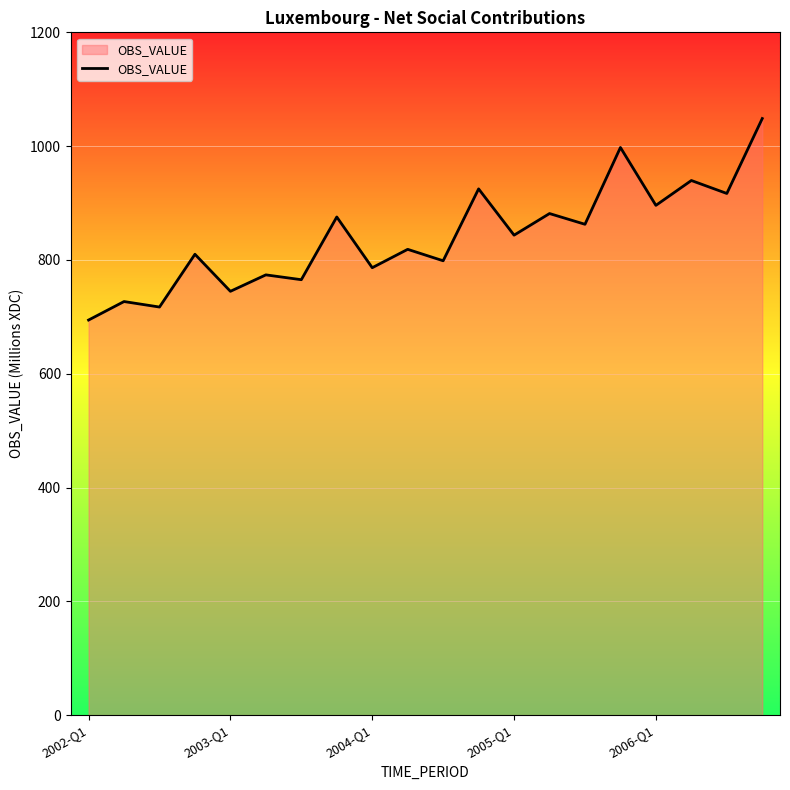

What is the smallest value displayed?

694.4